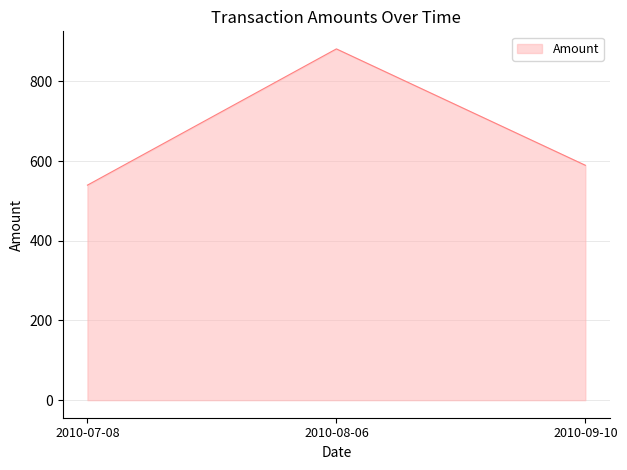

What is the difference between the maximum and second lowest values?

292.1